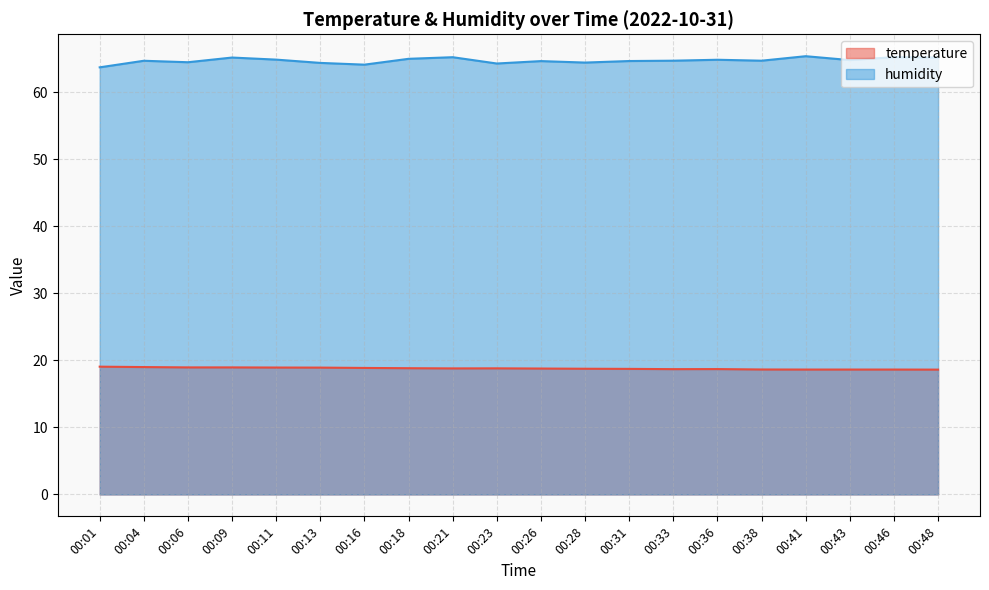

Reading left to right, list all the values displayed in this chart.

temperature: 00:01=19.1	00:04=19.0	00:06=18.9	00:09=18.9	00:11=18.9	00:13=18.9	00:16=18.9	00:18=18.8	00:21=18.8	00:23=18.8	00:26=18.8	00:28=18.7	00:31=18.7	00:33=18.7	00:36=18.7	00:38=18.6	00:41=18.6	00:43=18.6	00:46=18.6	00:48=18.6
humidity: 00:01=63.7	00:04=64.7	00:06=64.4	00:09=65.1	00:11=64.8	00:13=64.3	00:16=64.1	00:18=65.0	00:21=65.2	00:23=64.2	00:26=64.6	00:28=64.4	00:31=64.6	00:33=64.7	00:36=64.8	00:38=64.7	00:41=65.3	00:43=64.8	00:46=65.2	00:48=65.1